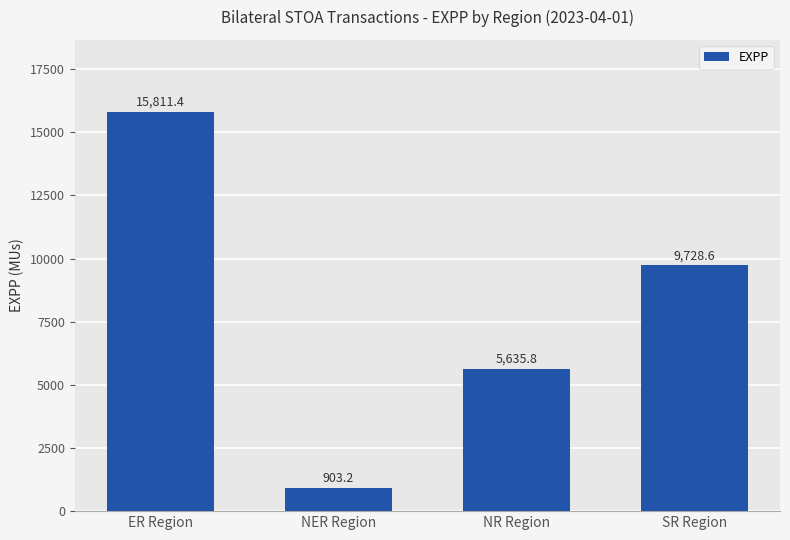

Does the chart contain any negative values?

No